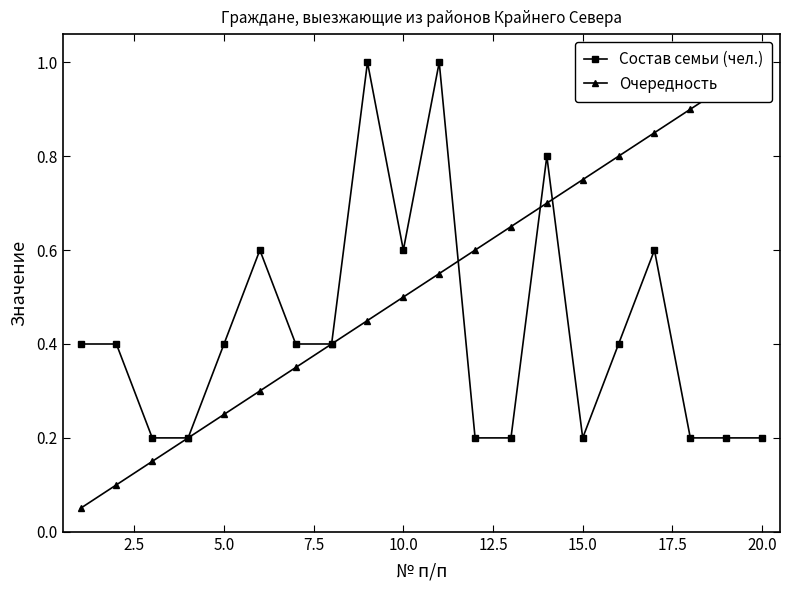

What is the maximum value for Состав семьи (чел.)?

1.0